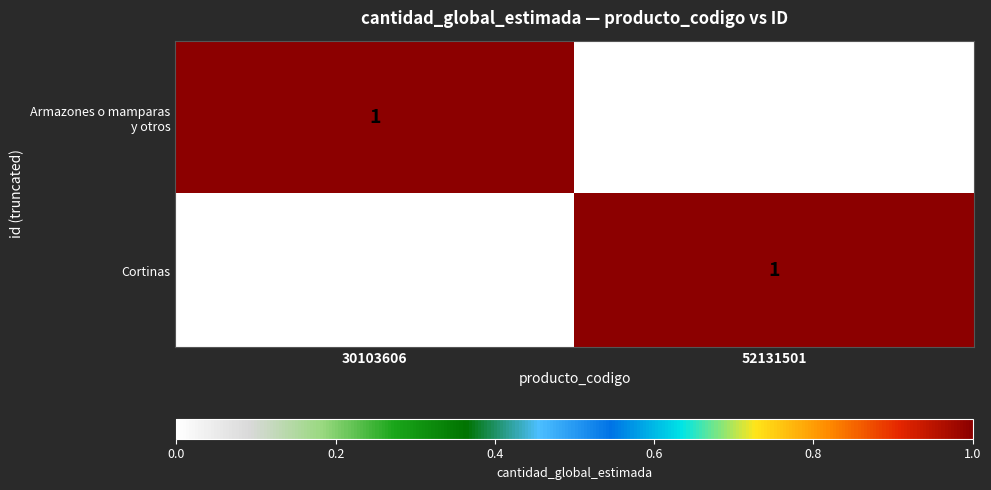

How many categories are shown in the chart?

2